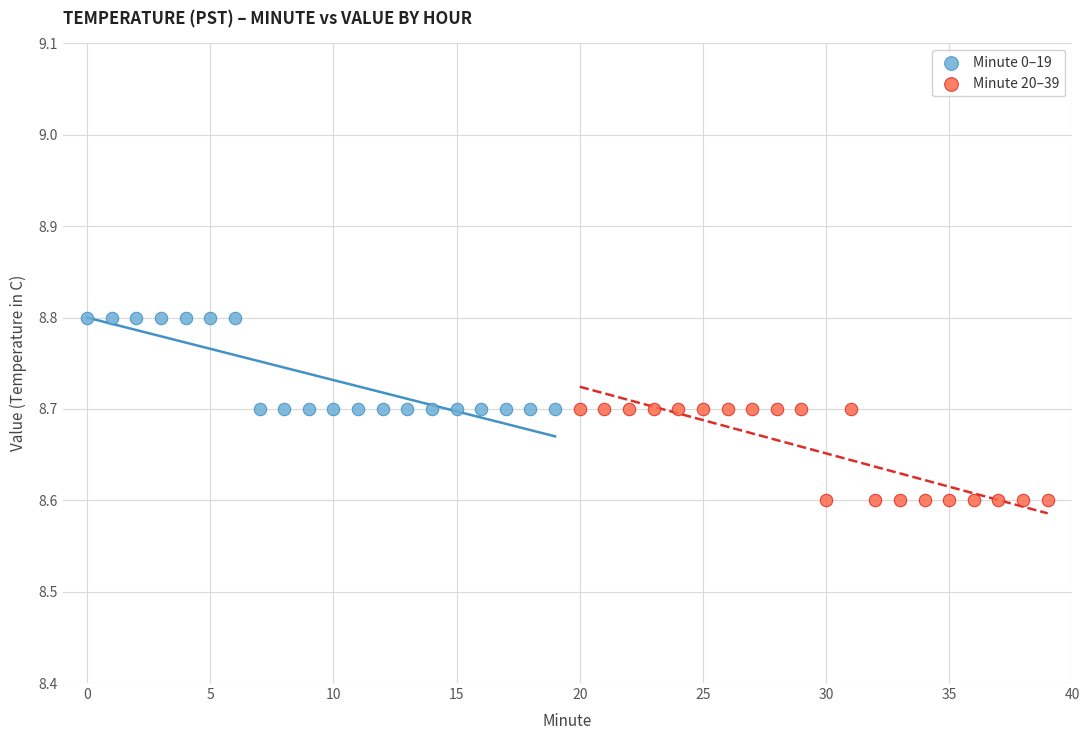

Which series reaches the maximum Y coordinate?

Minute 0–19